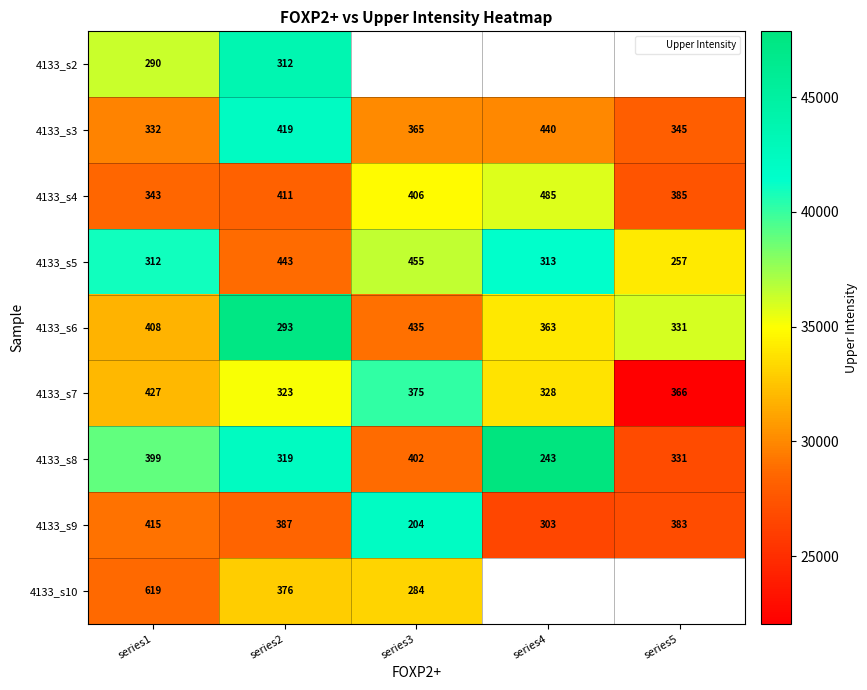

Which has a higher value, series3 or series1?

series1